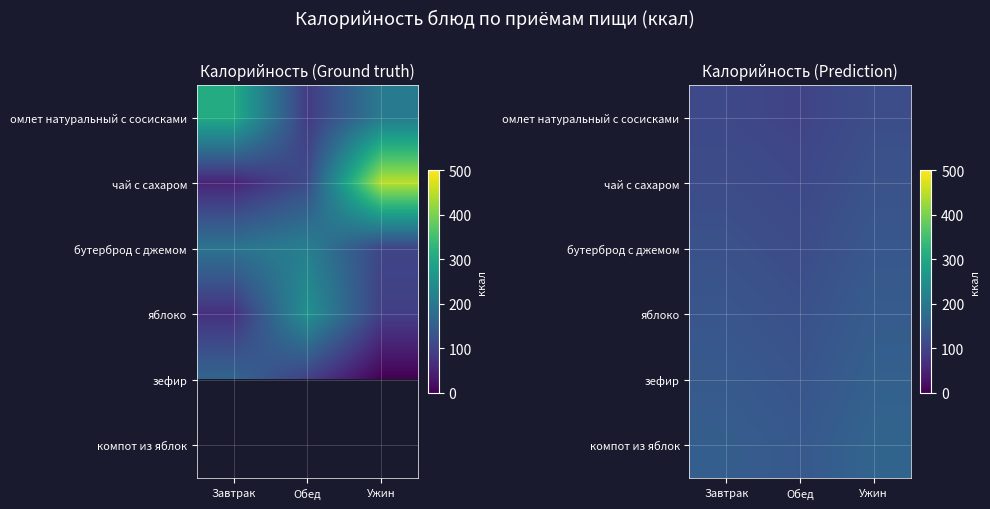

The компот из яблок series shows 148.8 at Завтрак. True or false?

True